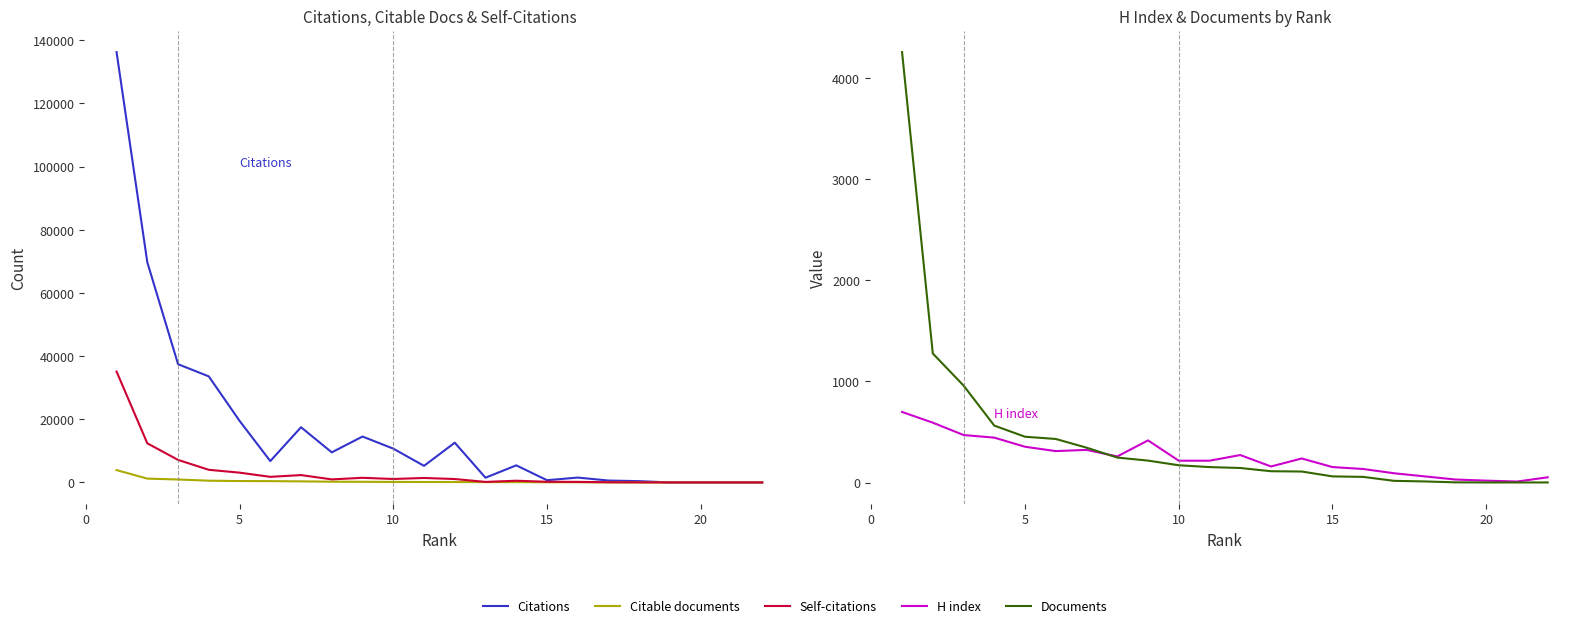

How many values in Citations are above zero?

21